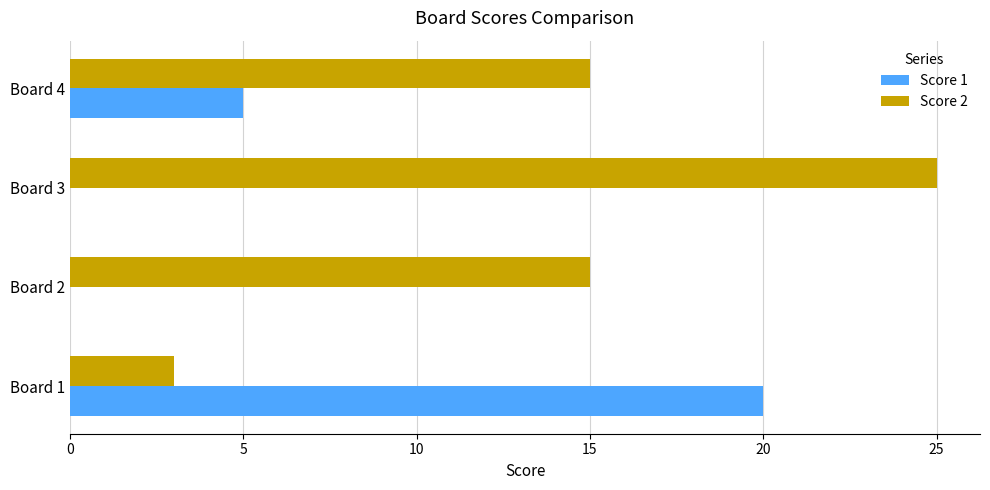

Which series has the largest total across all categories?

Score 2